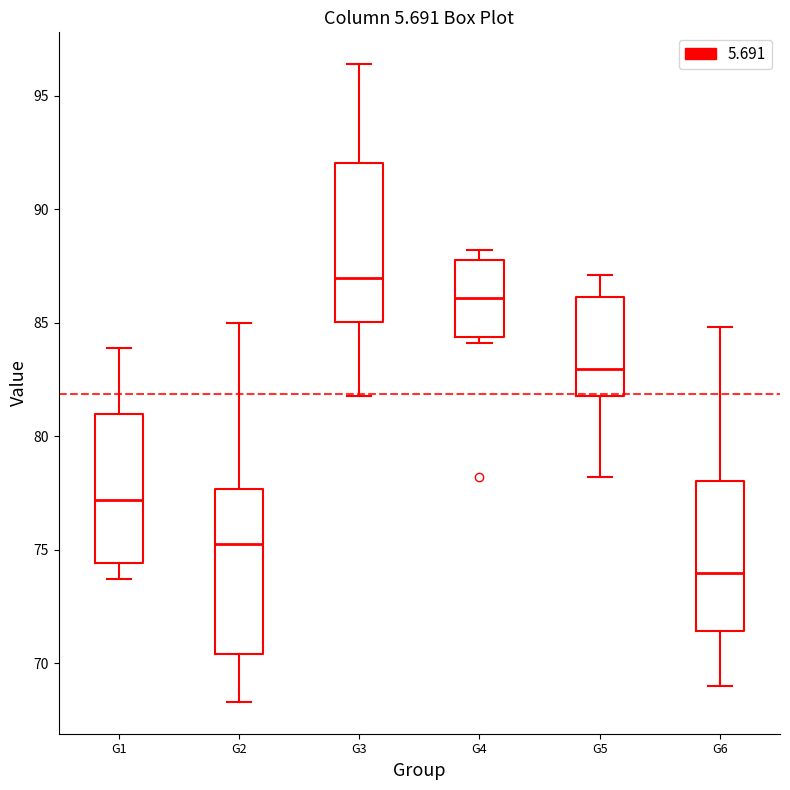

Which box has the lowest median line?

G6